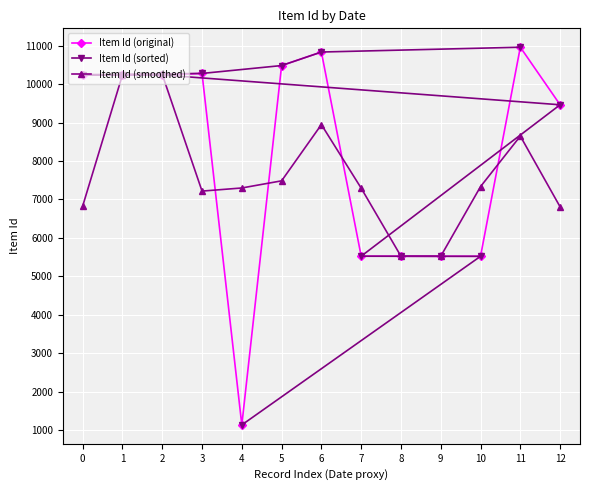

True or false: Item Id (sorted) has more than 1 points higher than both neighbors.

False